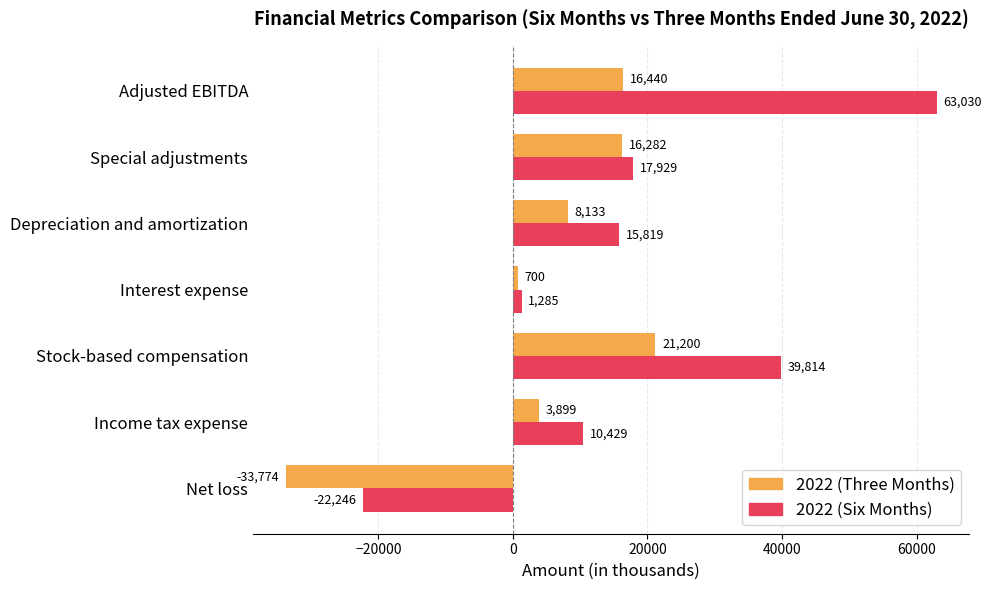

Rank the categories by 2022 (Three Months) value from lowest to highest.

Net loss, Interest expense, Income tax expense, Depreciation and amortization, Special adjustments, Adjusted EBITDA, Stock-based compensation